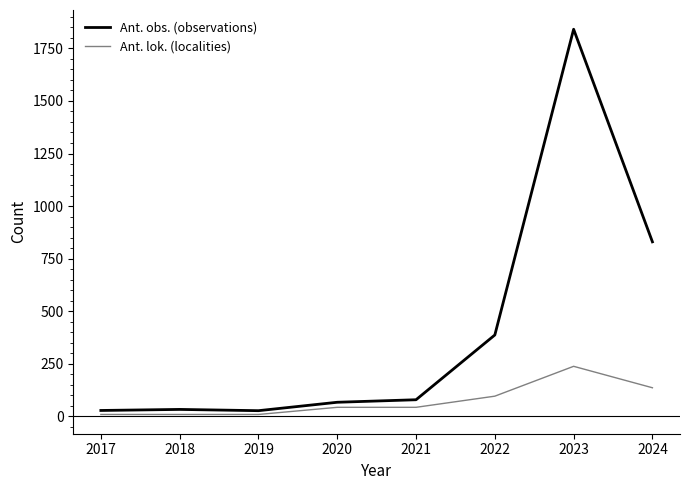

Count the Ant. lok. (localities) values in the range 9 to 136.

7